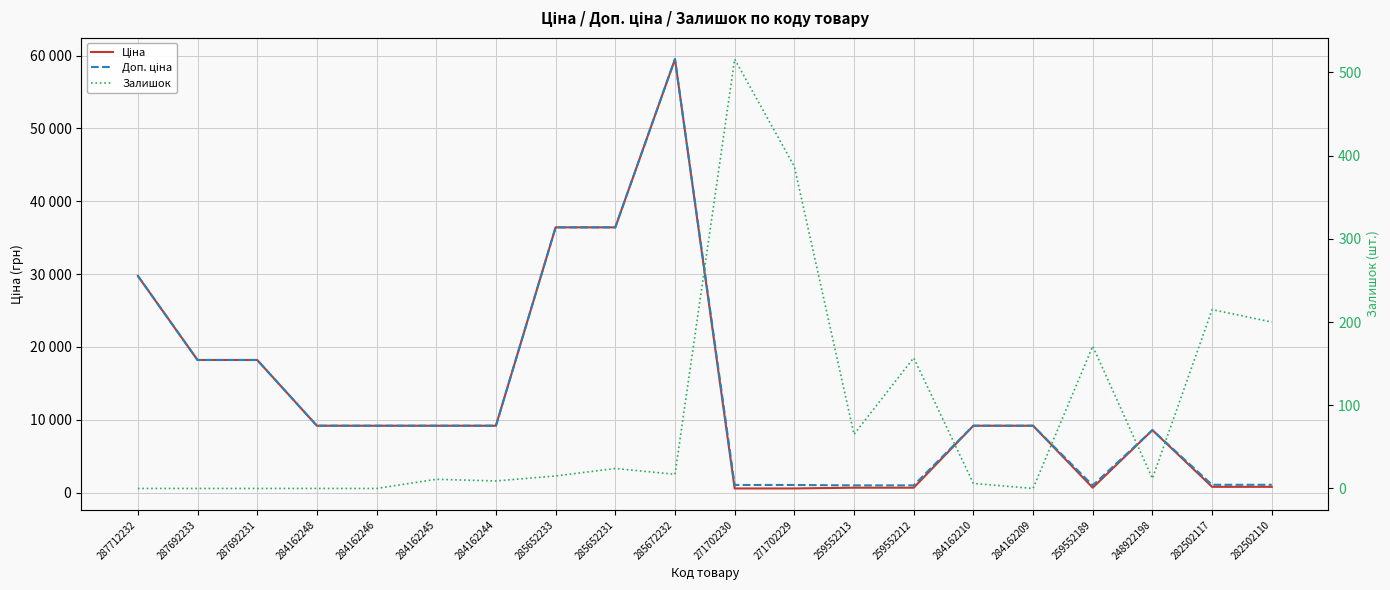

Reading left to right, what are all the values shown in this chart?

Ціна: 29761.5	18212.0	18212.0	9185.1	9185.1	9185.1	9185.1	36424.0	36424.0	59523.0	571.6	571.6	672.1	672.1	9185.1	9185.1	672.1	8581.1	793.0	793.0
Доп. ціна: 29761.5	18212.0	18212.0	9185.1	9185.1	9185.1	9185.1	36424.0	36424.0	59523.0	1048.0	1048.0	992.7	992.7	9185.1	9185.1	992.7	8581.1	1074.6	1074.6
Залишок: 0.0	0.0	0.0	0.0	0.0	11.0	9.0	15.0	24.0	17.0	516.0	387.0	65.0	157.0	6.0	0.0	171.0	12.0	215.0	200.0